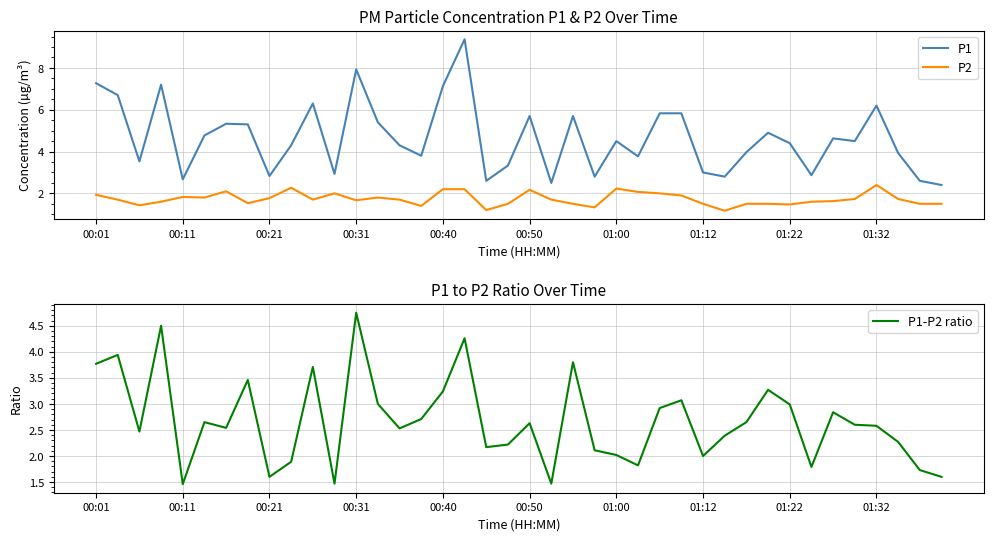

The P2 series shows 0.8 at 01:12. True or false?

False